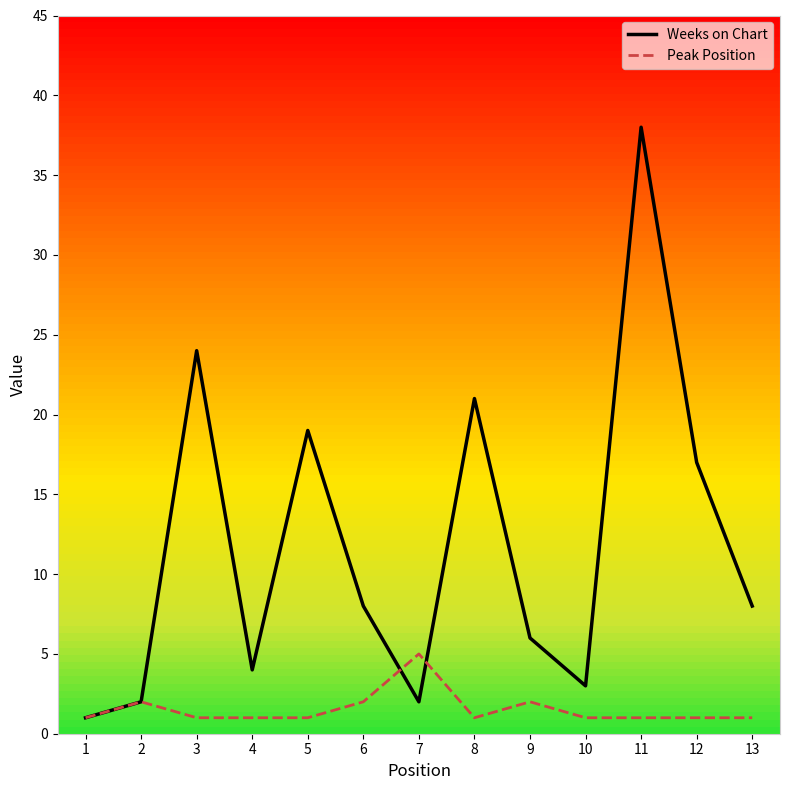

List the series in order of their overall mean, highest first.

Weeks on Chart, Peak Position